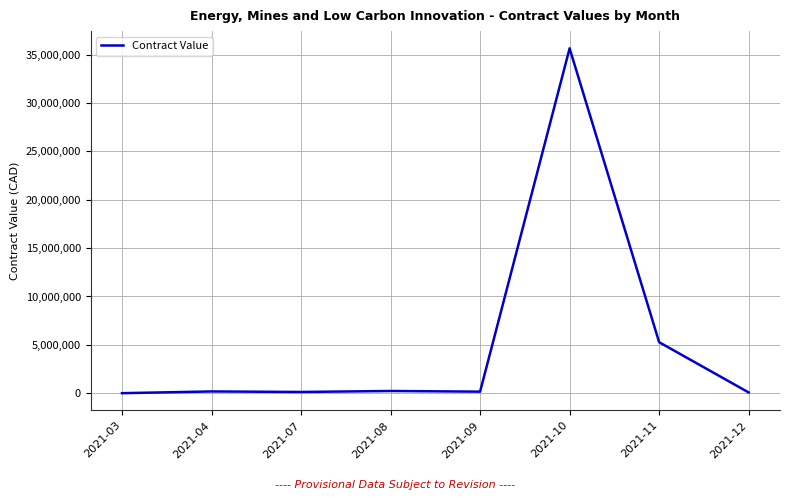

At which label is the value closest to 17830676?

2021-11